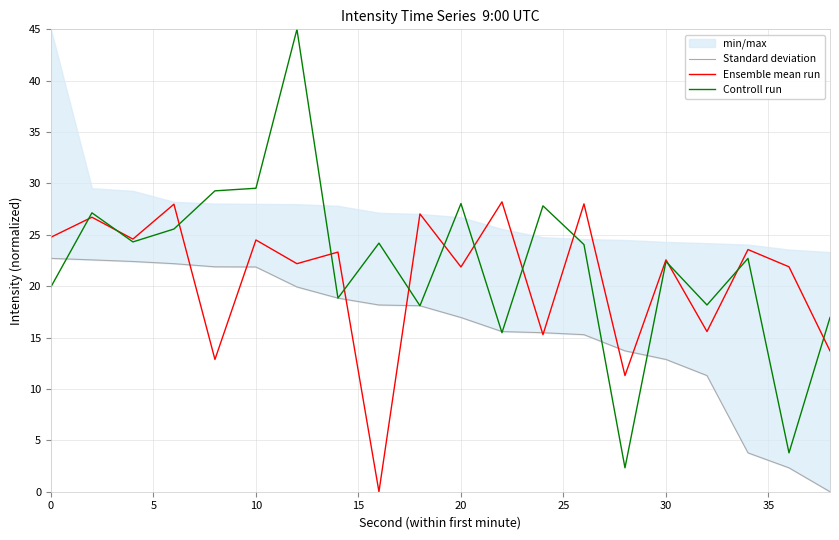

Rank the series by their average value, from highest to lowest.

Controll run, Ensemble mean run, Standard deviation